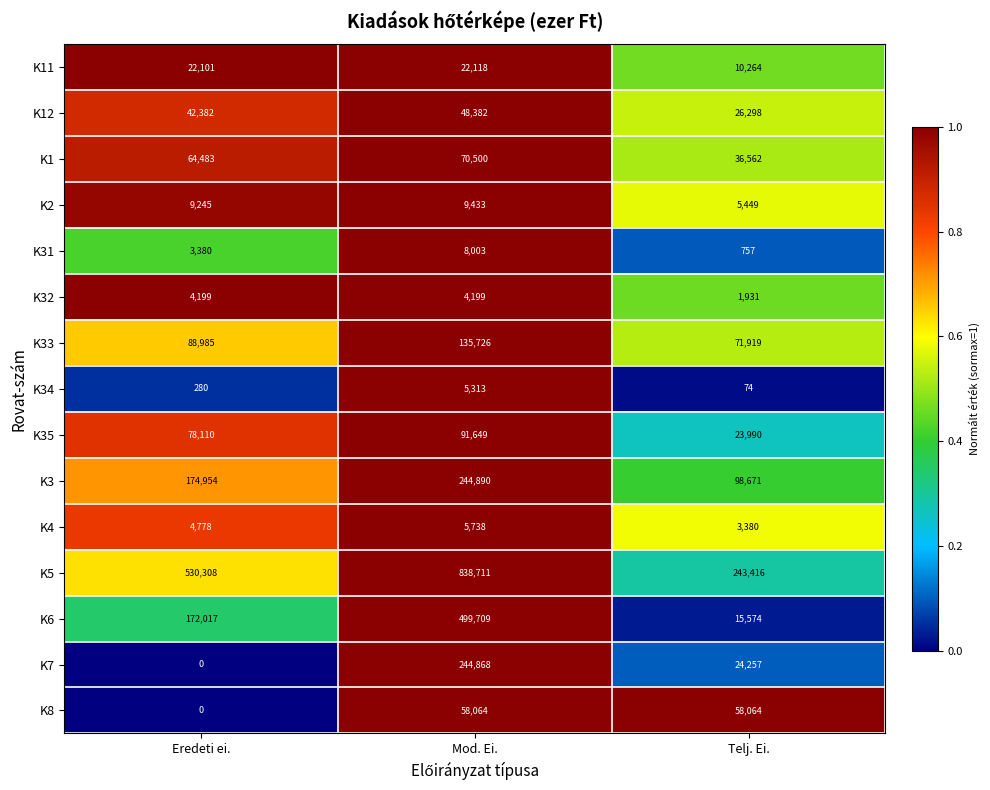

What is the sum of the K33 values at Telj. Ei. and Eredeti ei.?

160904